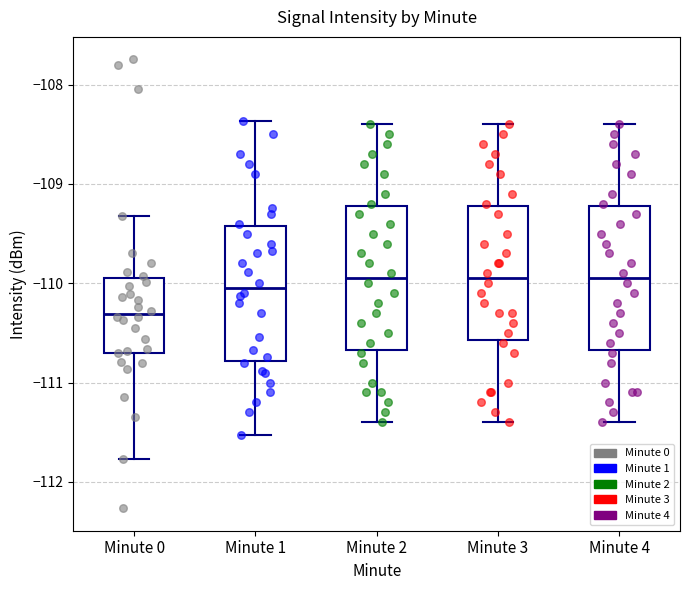

Which box has the lowest median line?

Minute 0